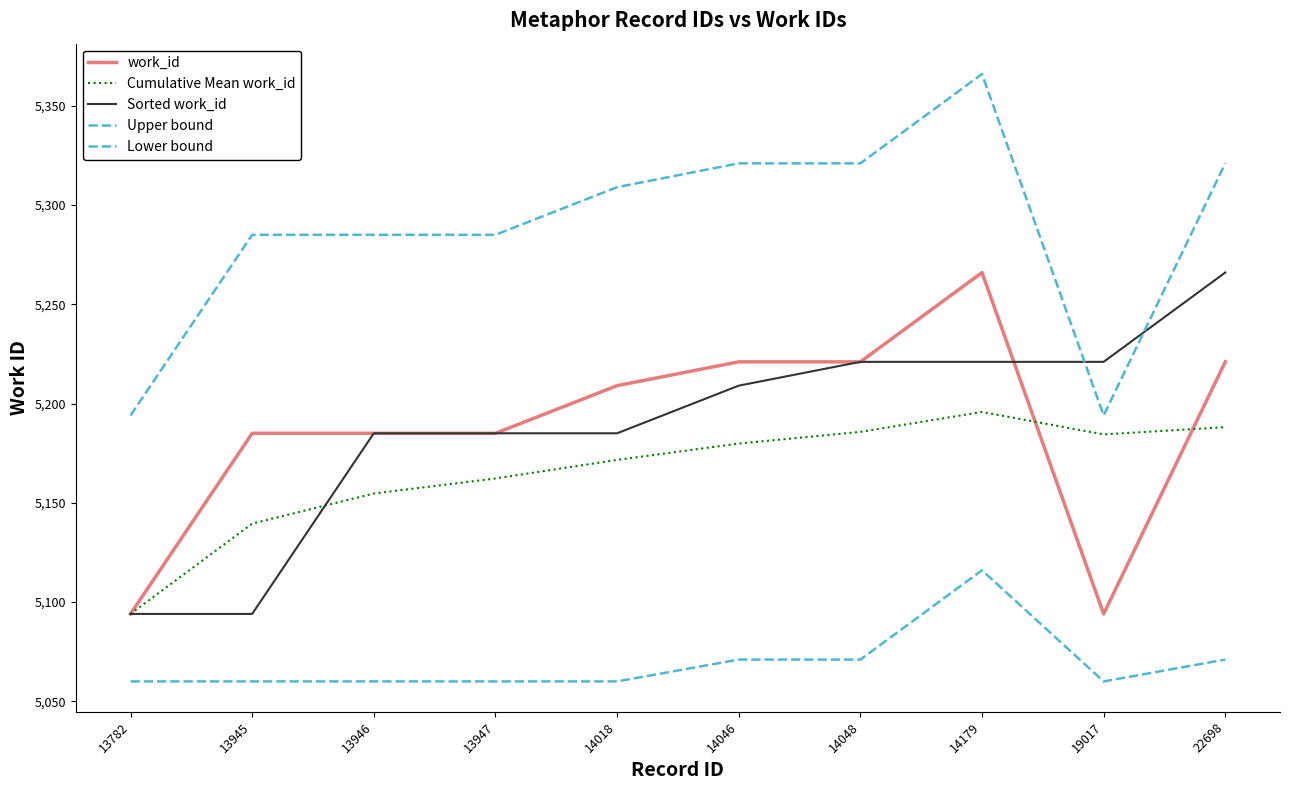

True or false: Upper bound and Sorted work_id intersect in this chart.

True